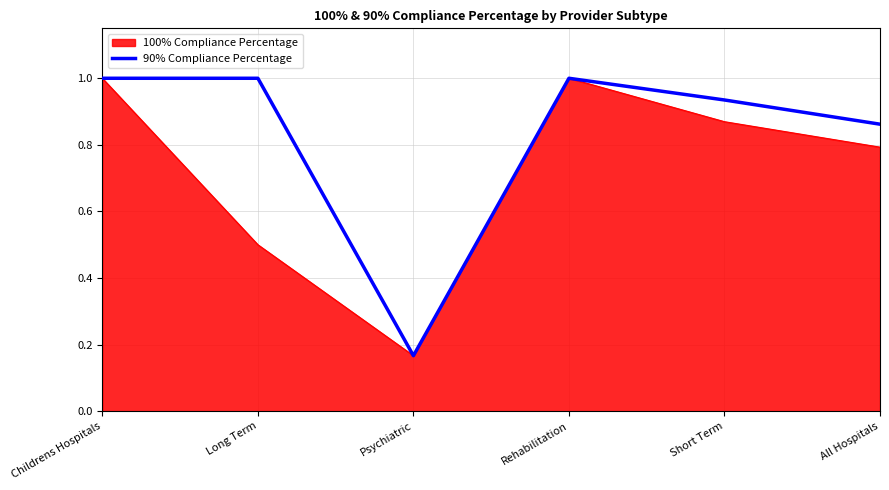

What is the maximum value shown in the chart?

1.0